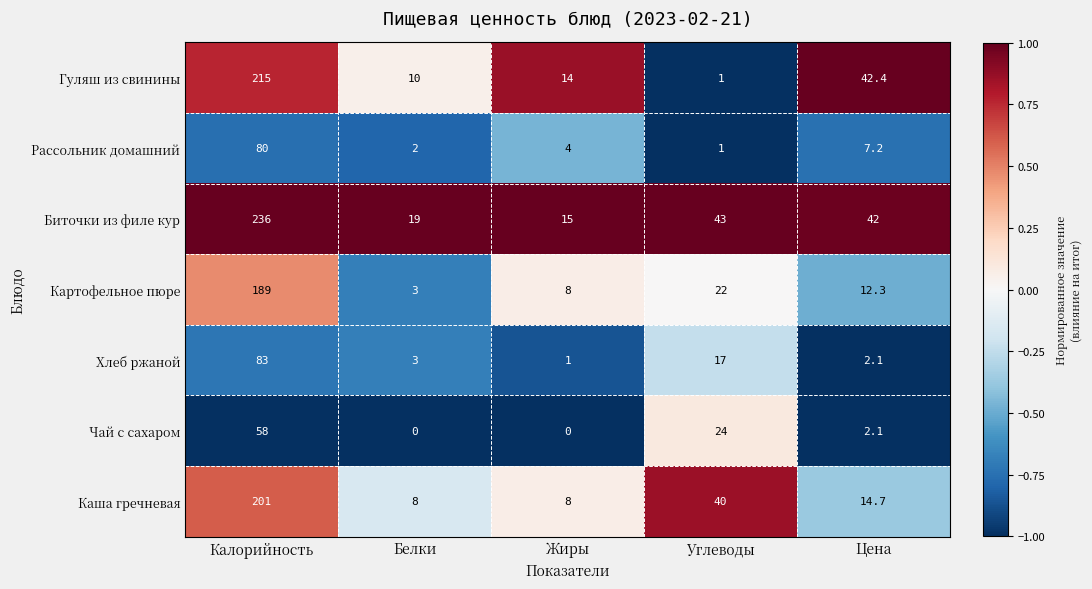

What is the sum of the Картофельное пюре values at Белки and Цена?

15.3